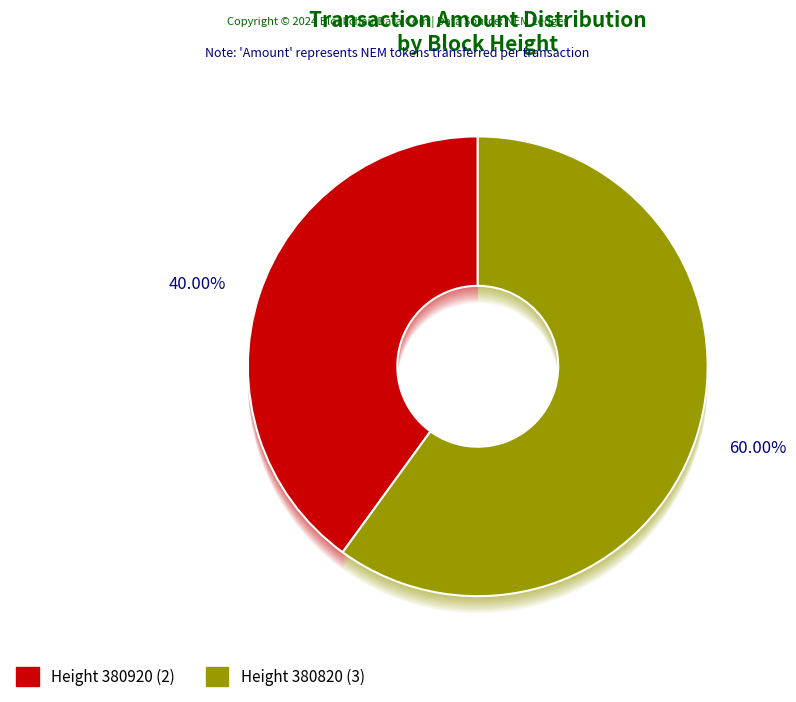

What percentage do 380820 and 380920 together represent?

100.0%